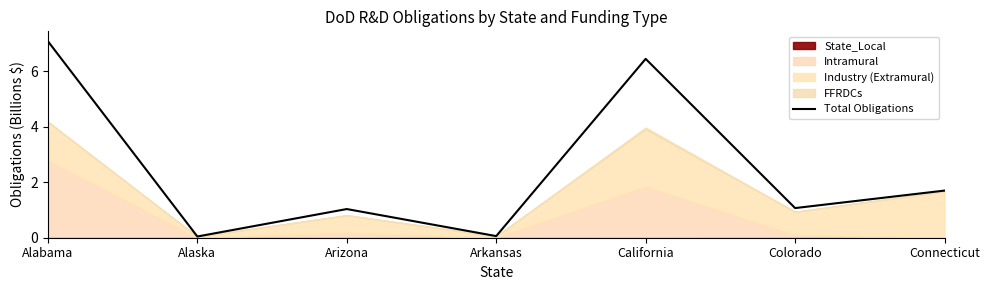

Does the chart have visible grid lines?

No